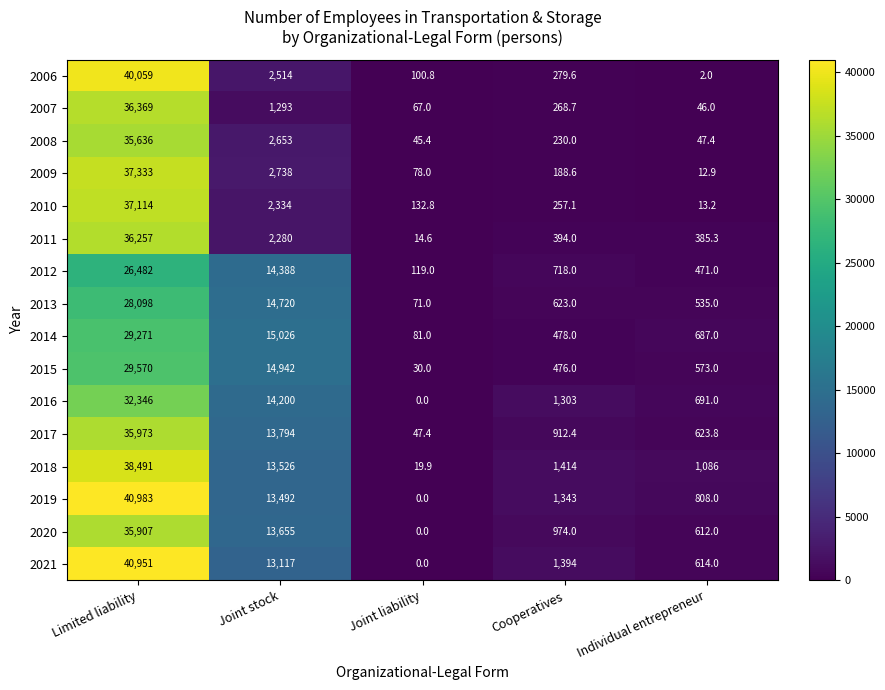

True or false: 2006 has a value of 2514.0 at Joint stock.

True